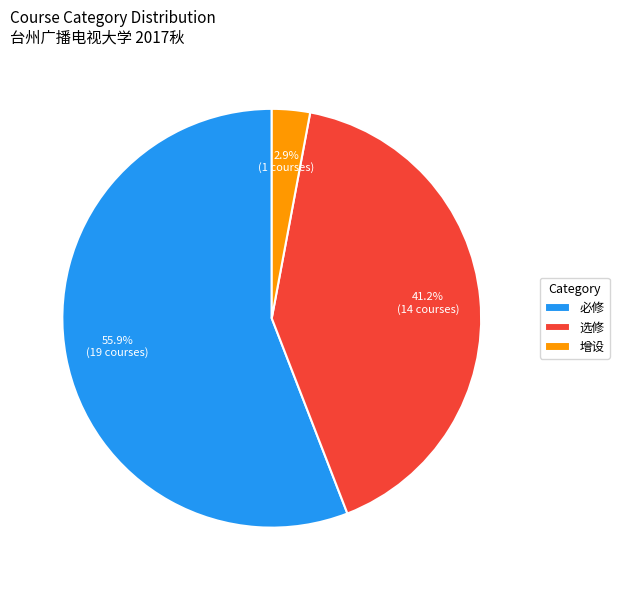

What is the ratio of the value at 必修 to the value at 选修?

1.4